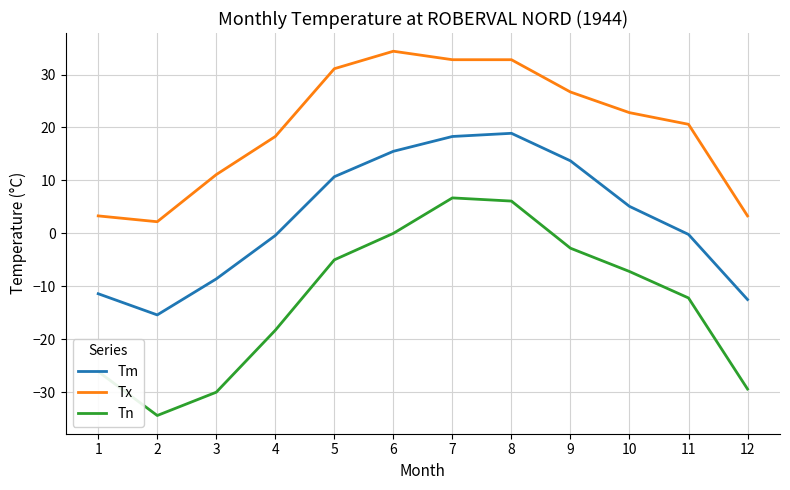

Does the chart display data point markers on the line(s)?

No